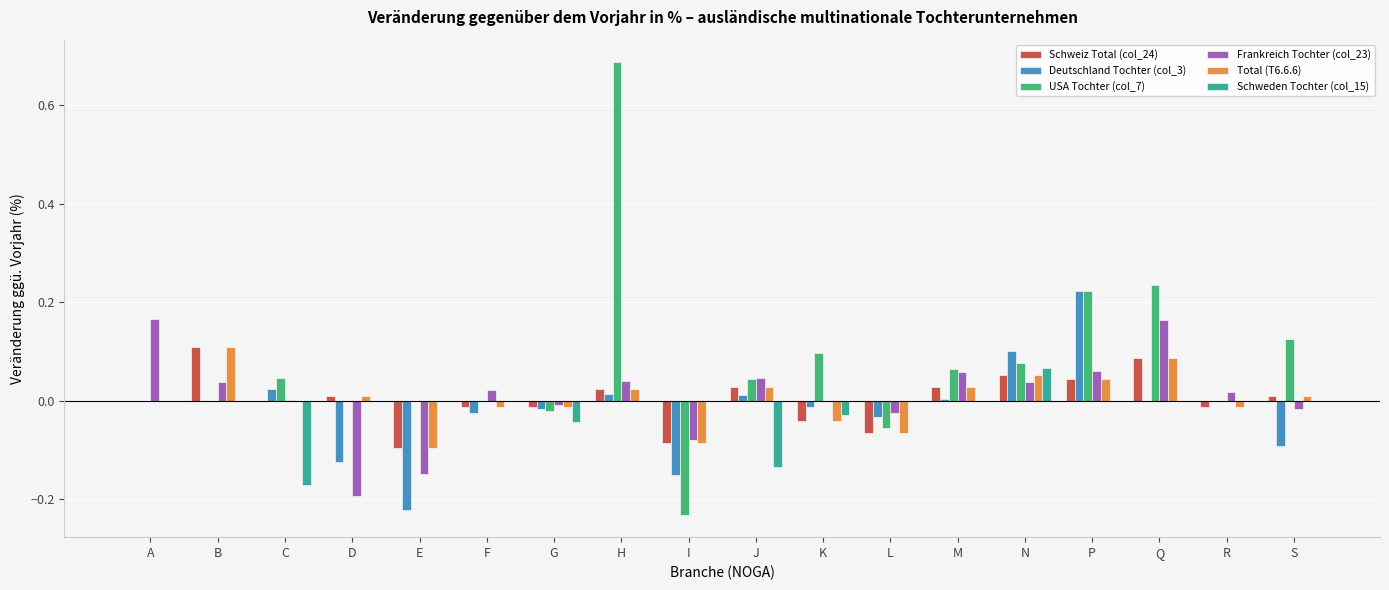

True or false: USA Tochter (col_7) has a value of 0.0 at A.

True